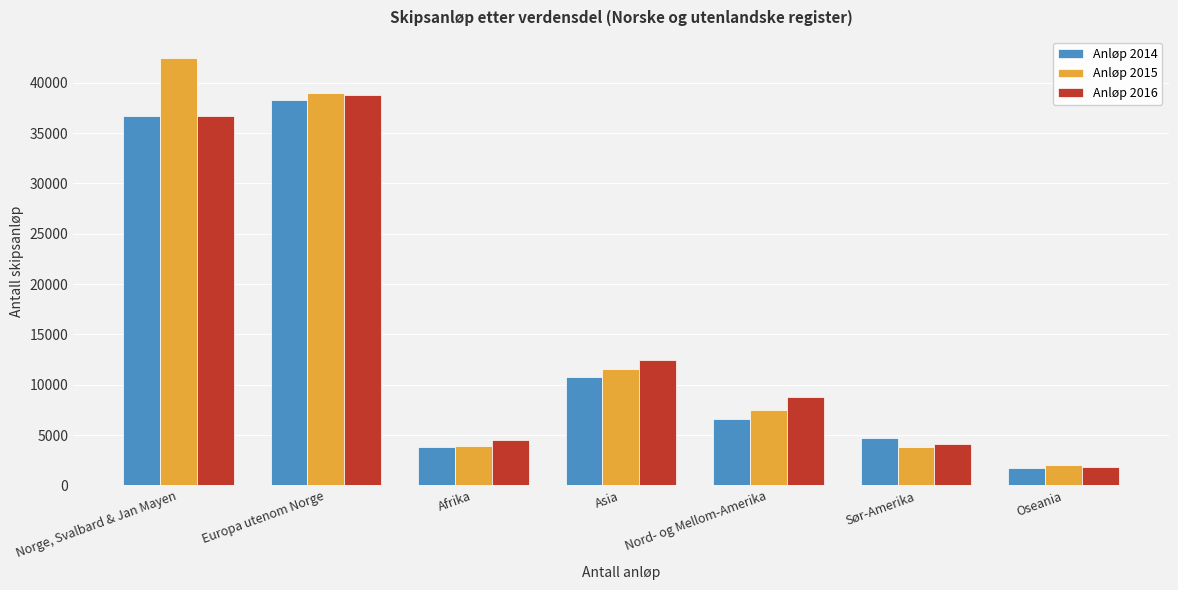

Which series has the widest spread of values?

Anløp 2015